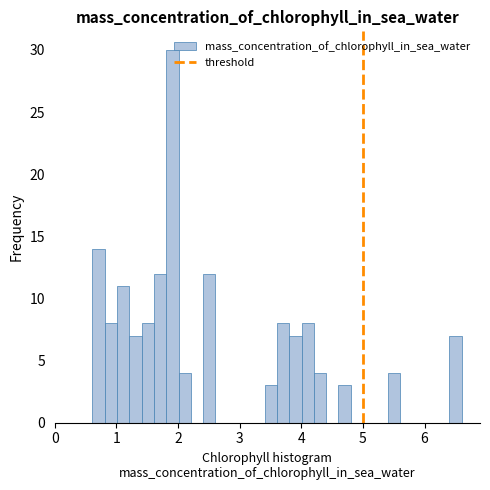

Around what value on the x-axis is the tallest bar? Give the approximate position of its centre, as read against the axis.

1.9